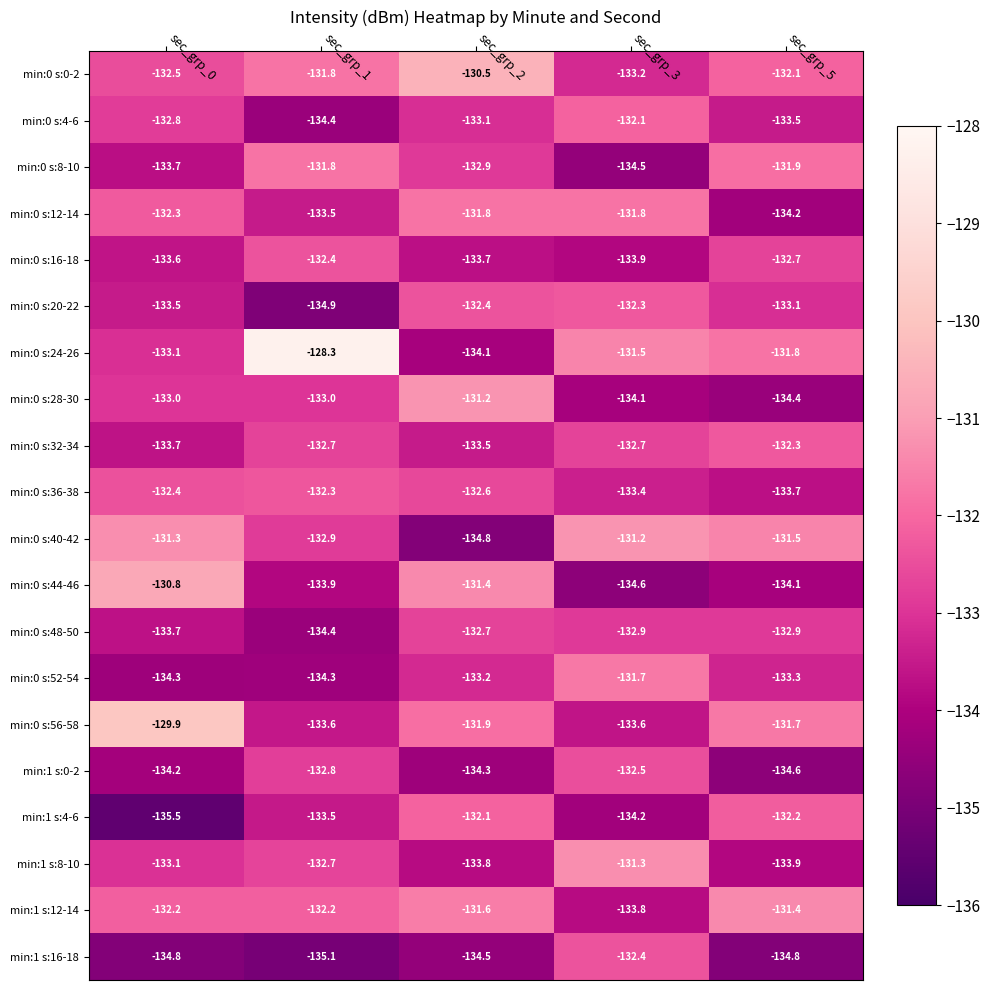

What is the difference between the highest and lowest values at sec_grp_0?

5.6